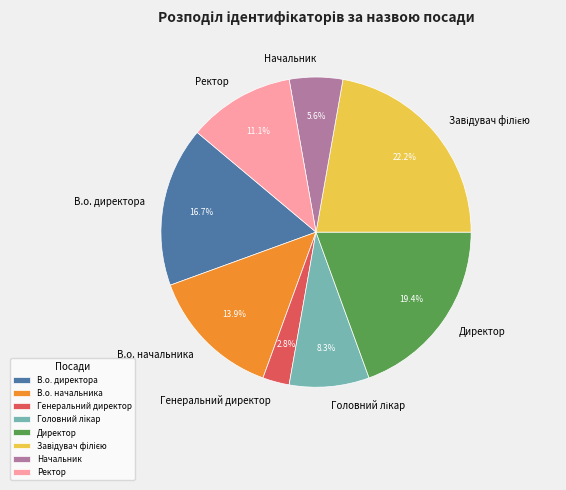

Which has a higher value, Генеральний директор or В.о. директора?

В.о. директора